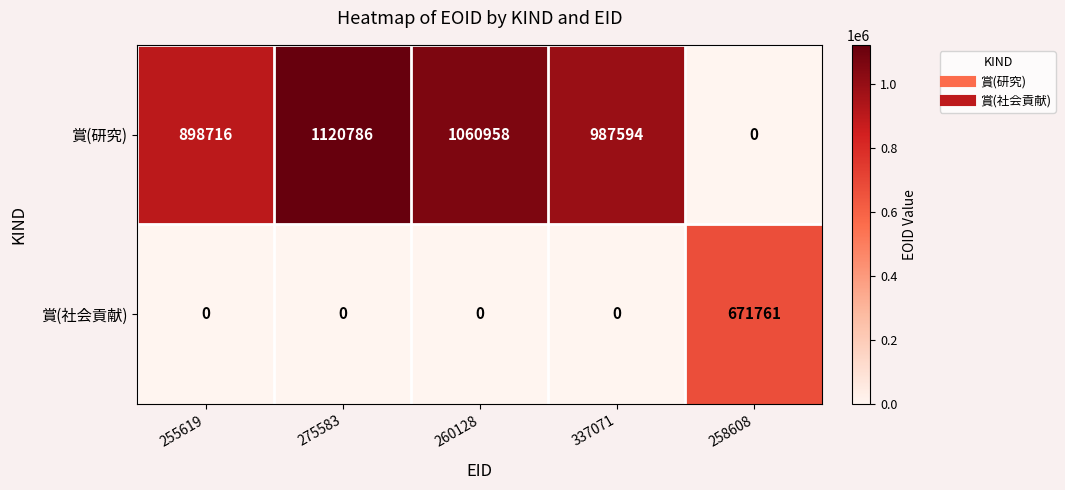

Which series changed the most between 260128 and 337071?

賞(研究)